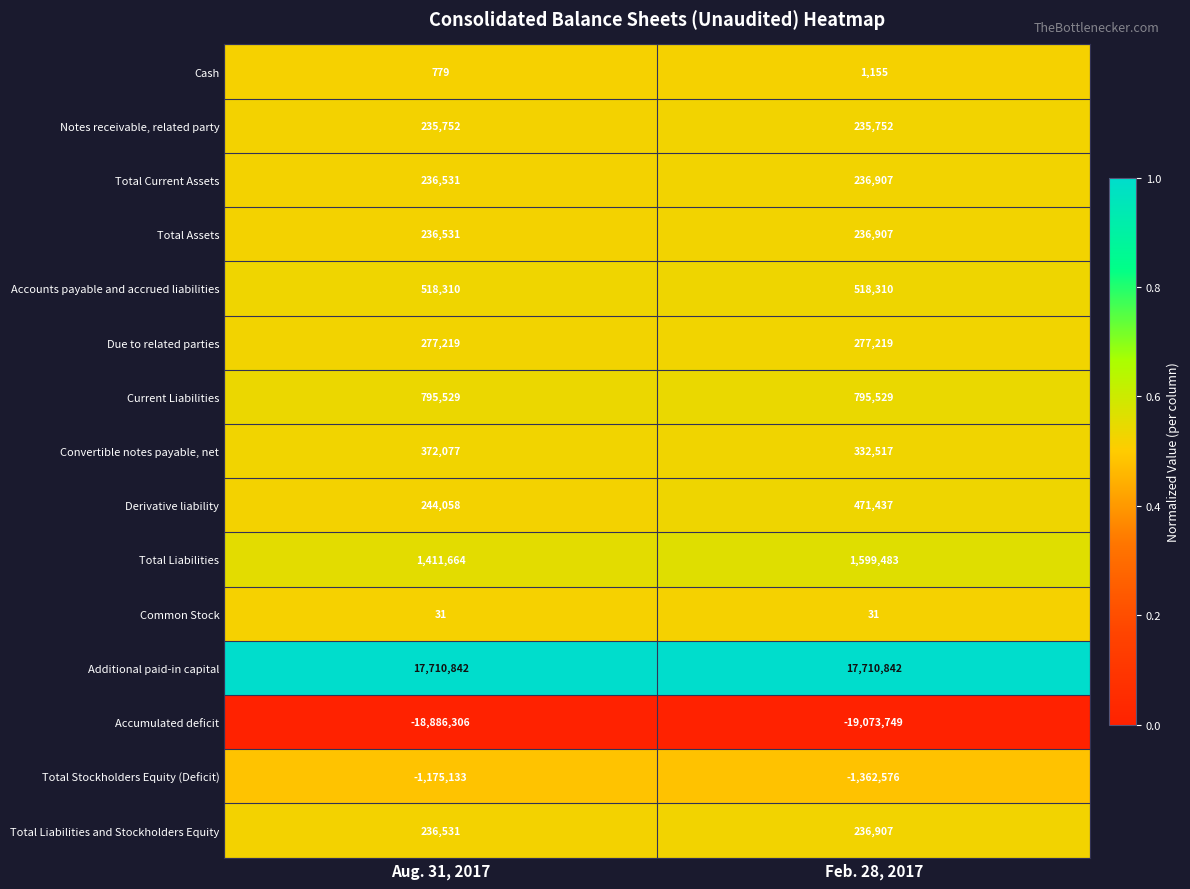

What is the spread (max minus min) of values at Aug. 31, 2017?

36597148